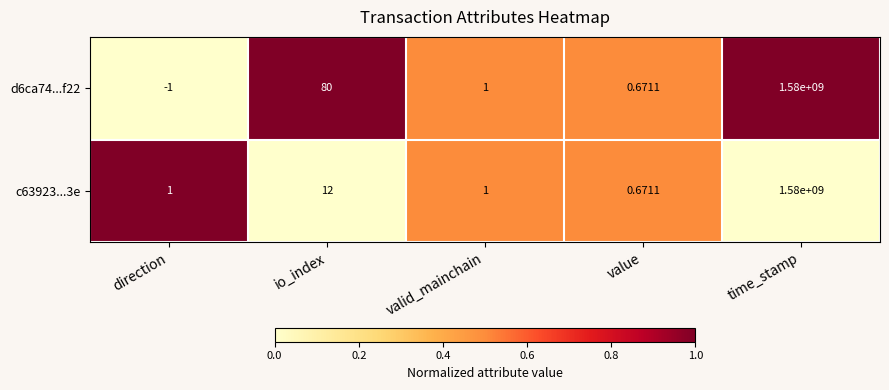

Which category has the highest value across all series?

time_stamp